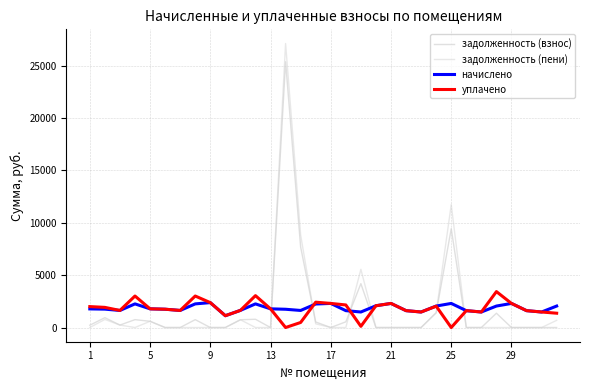

What is the sum of all уплачено values?

56971.0